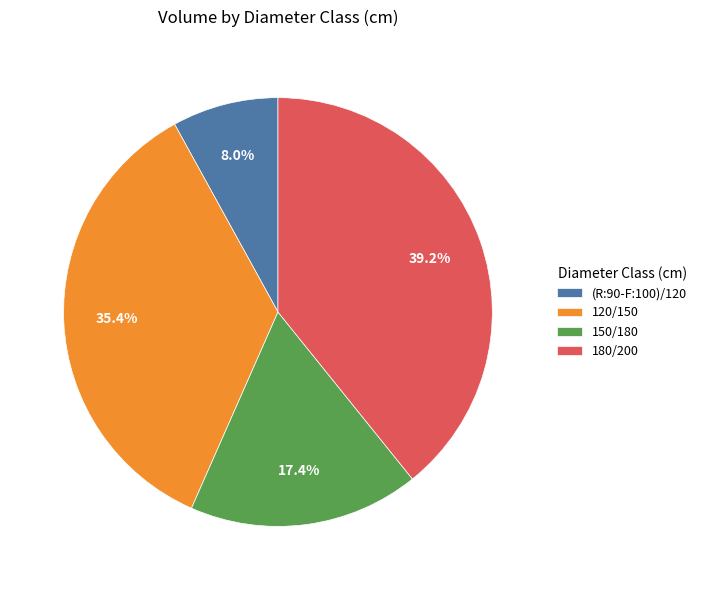

Which category has the smallest portion of the pie?

(R:90-F:100)/120